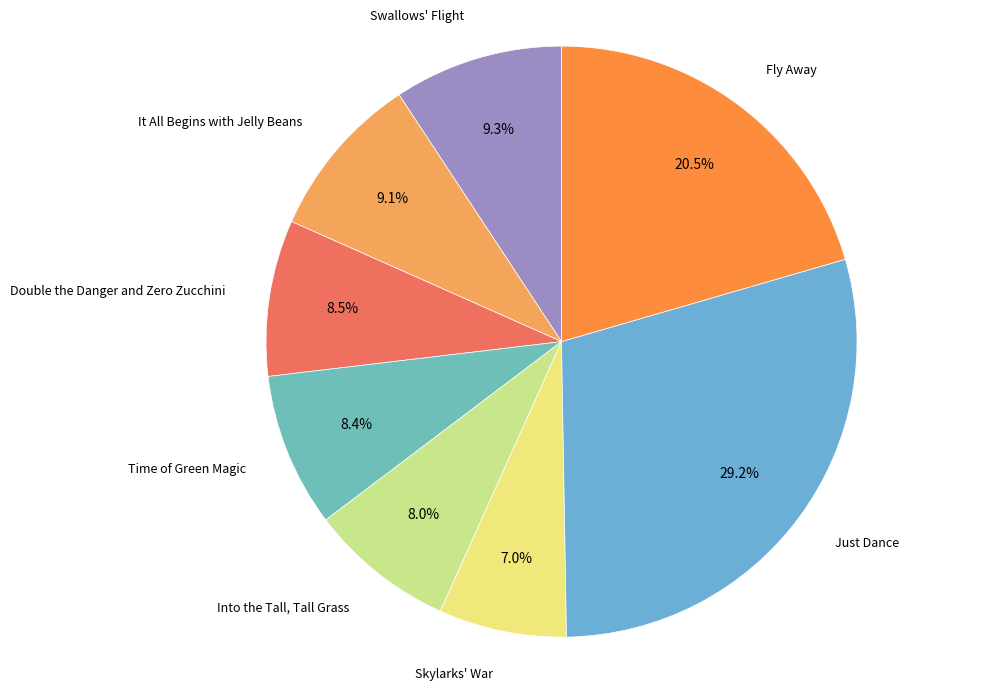

Between Into the Tall, Tall Grass and Double the Danger and Zero Zucchini, which is larger?

Double the Danger and Zero Zucchini